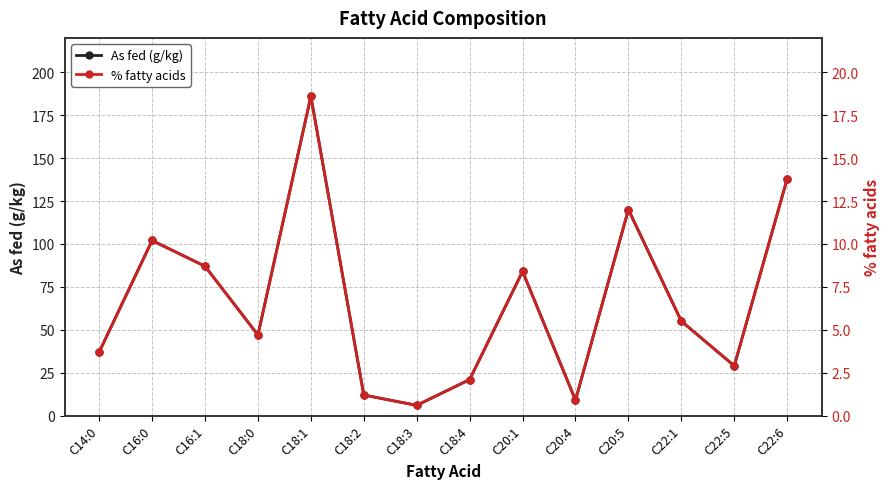

What is the total value across all series at C16:1?

95.7